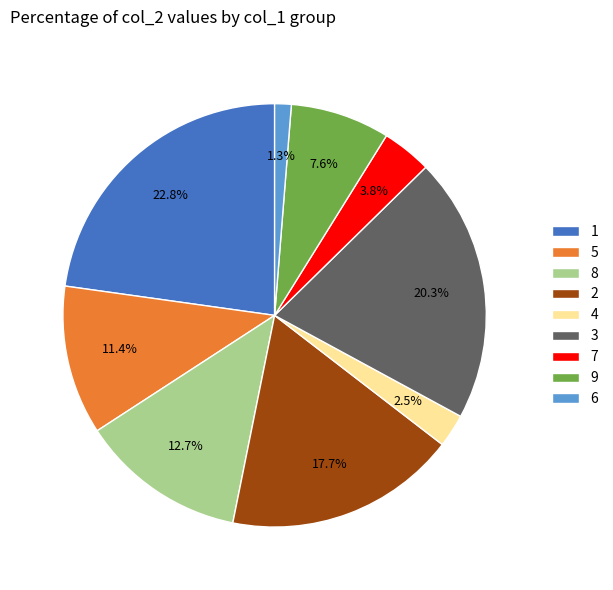

Between 9 and 5, which is larger?

5